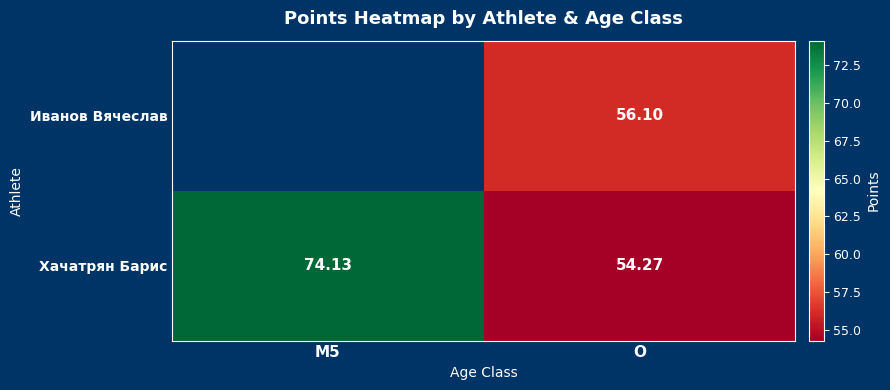

Which category has the highest value across all series?

M5